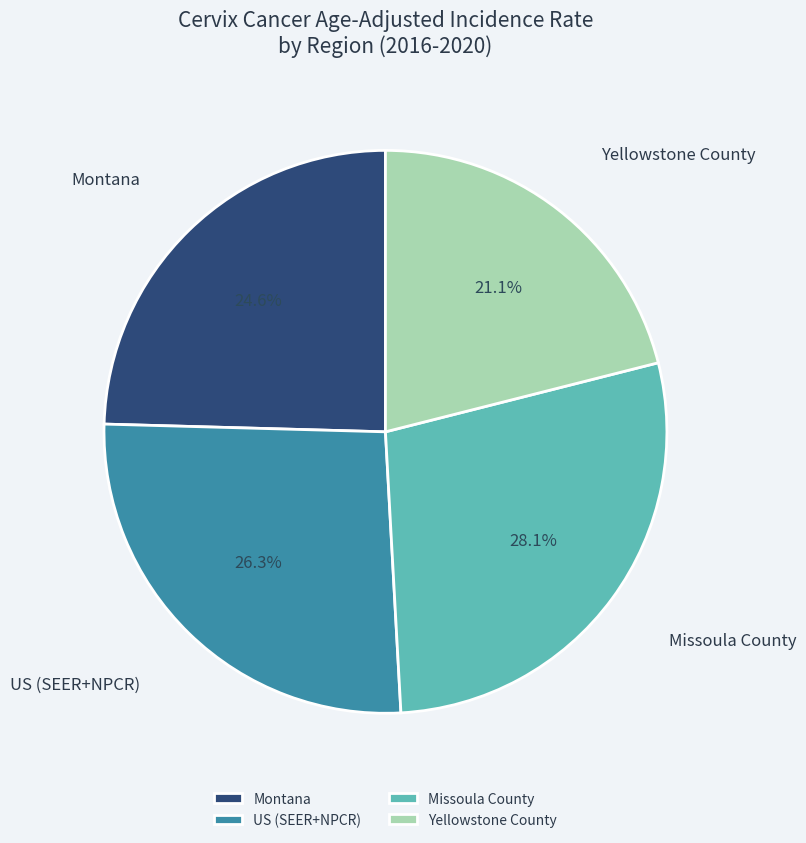

Does Missoula County represent more than half of the total?

No